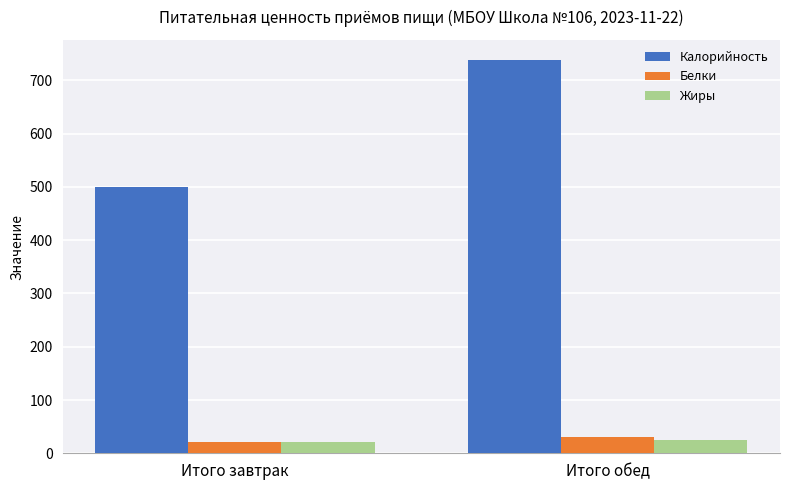

What is the sum of the Жиры values at Итого обед and Итого завтрак?

46.0